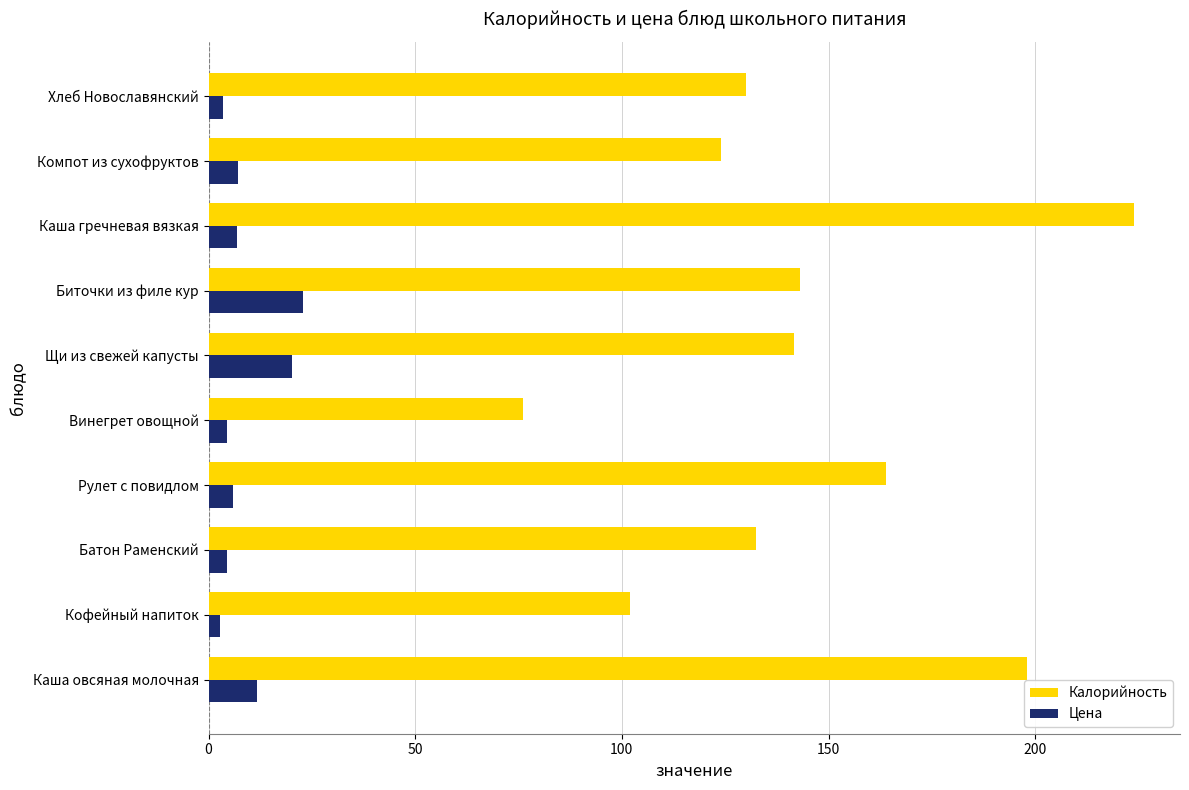

Rank the series by their maximum value, from highest to lowest.

Калорийность, Цена